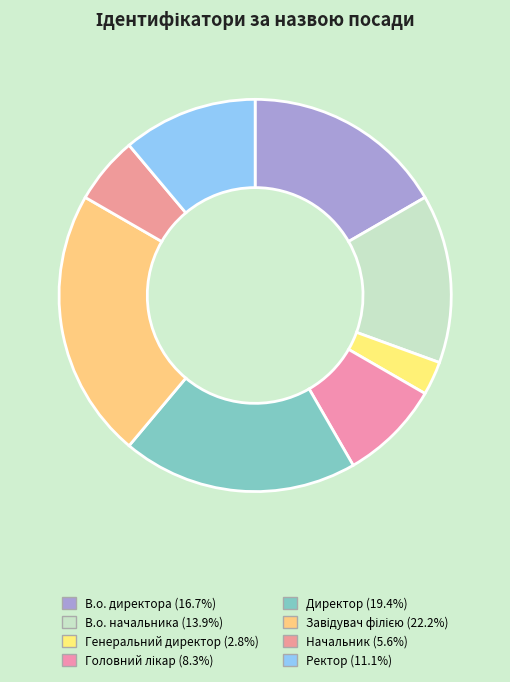

To the nearest percent, what is the combined percentage of Генеральний директор and Начальник?

8%